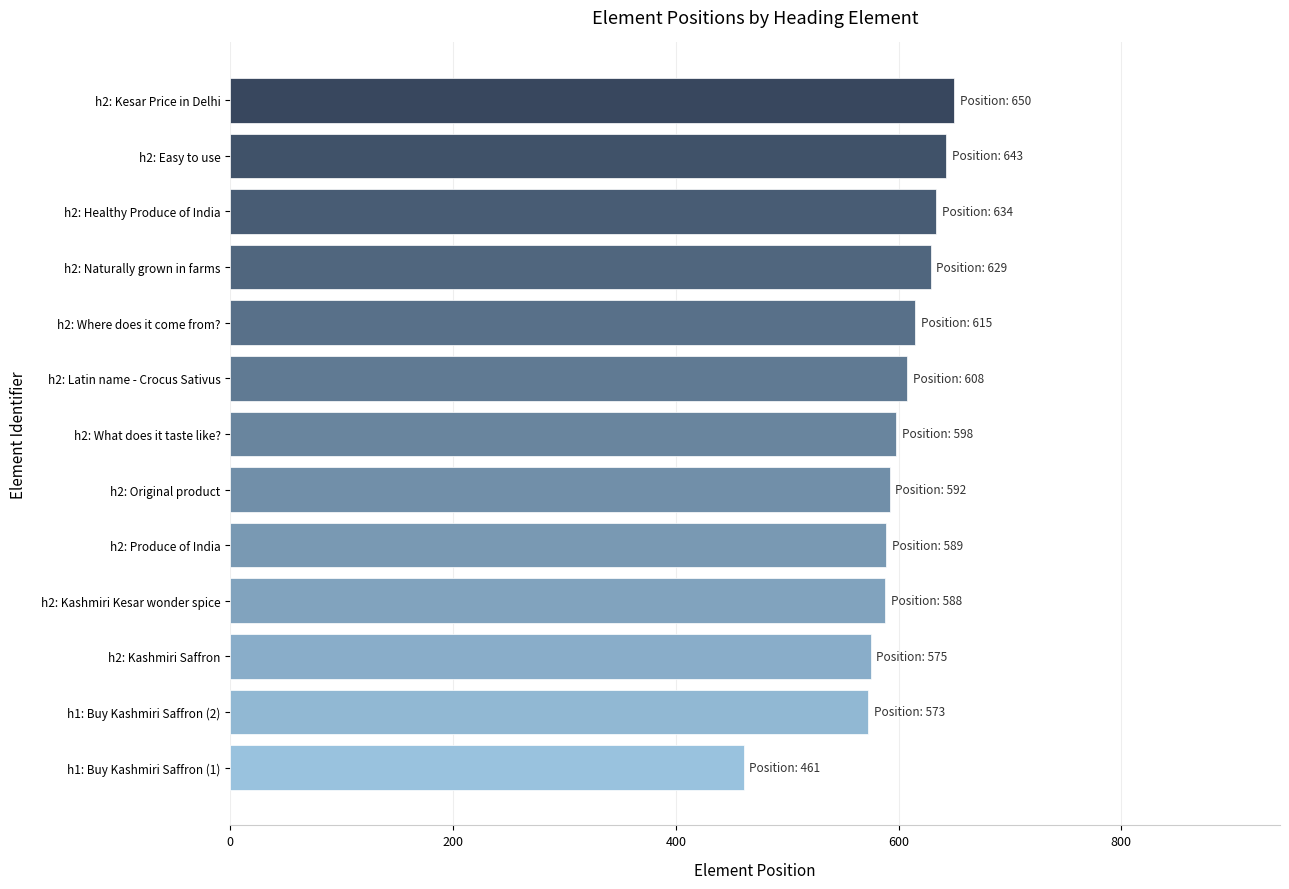

What is the change in value from h1: Buy Kashmiri Saffron (2) to h2: Original product?

+19